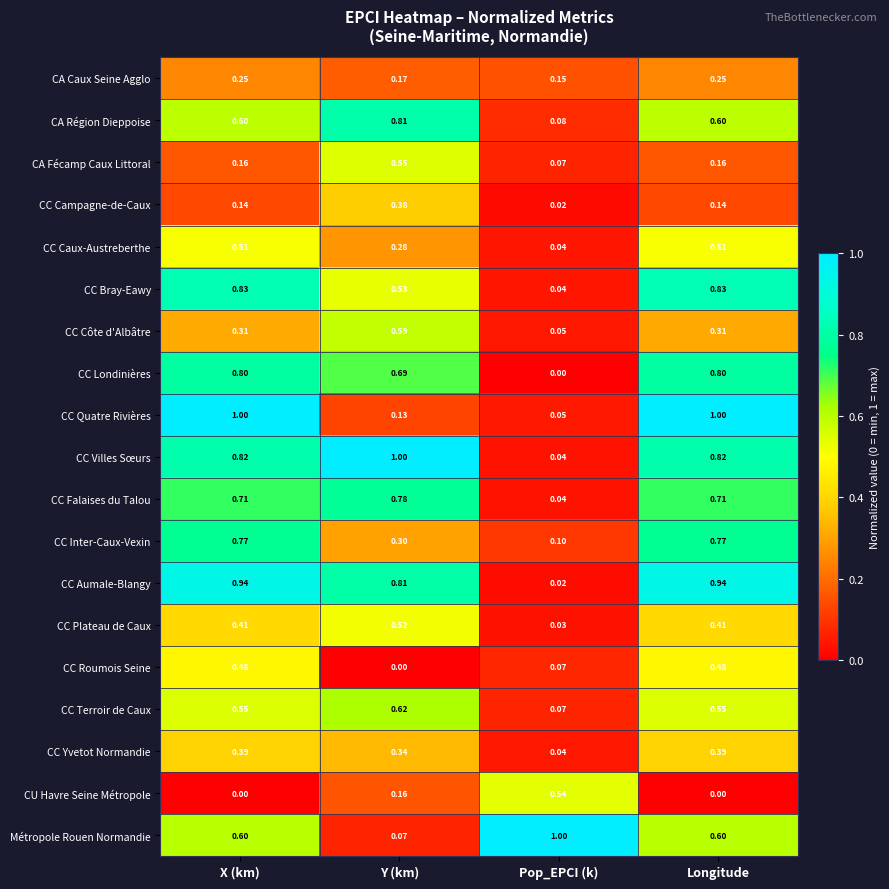

Is the value of CC Falaises du Talou at Y (km) greater than the value of CC Campagne-de-Caux at Longitude?

Yes